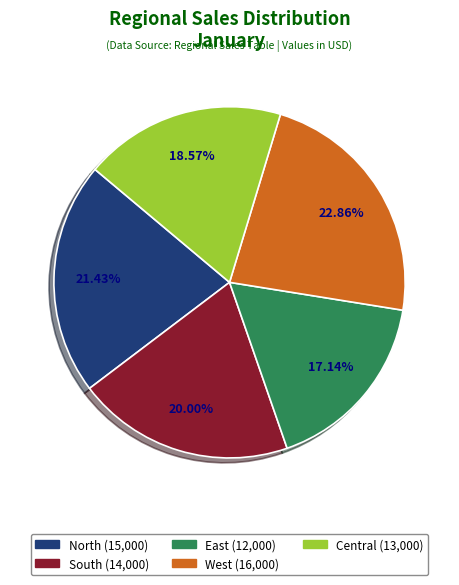

What is the largest slice in the pie chart?

West